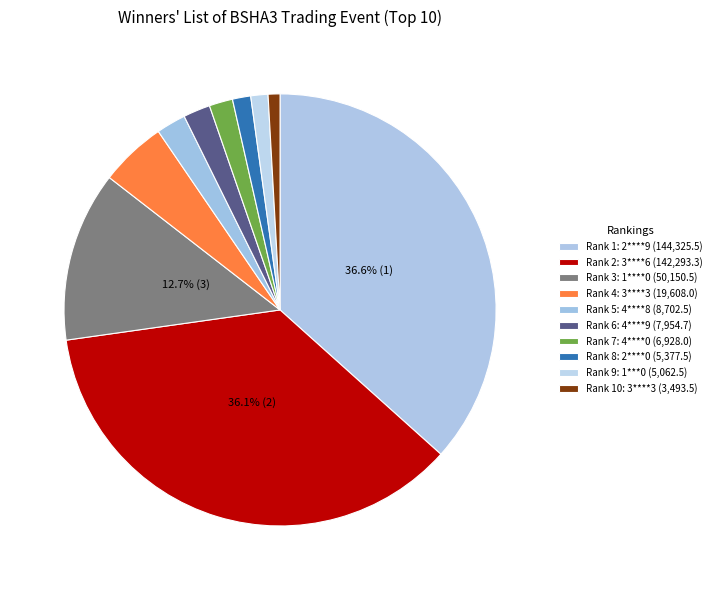

How many segments does this pie chart have?

10